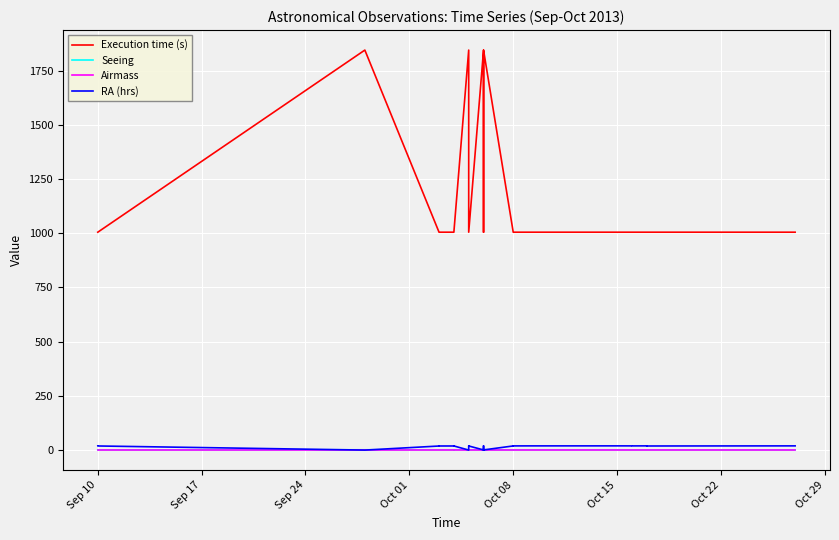

List the series in order of their peak value, lowest first.

Seeing, Airmass, RA (hrs), Execution time (s)